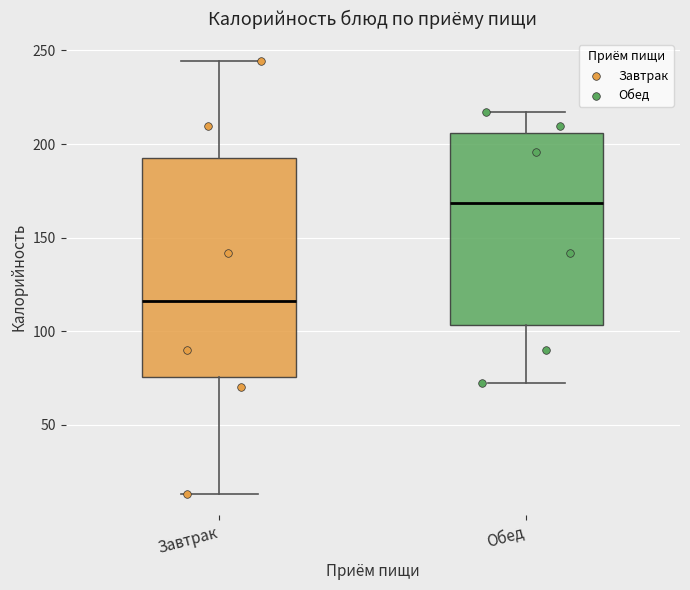

Reading left to right, transcribe this box plot: for each box, give where its median line is, the range the box spans, and where its two whiskers end, as read against the y-axis. The values are not printed on the chart, so give them approximately, as read against the axis.

Завтрак: median 115, box 75 to 195, whiskers 15 to 245
Обед: median 170, box 105 to 205, whiskers 70 to 215